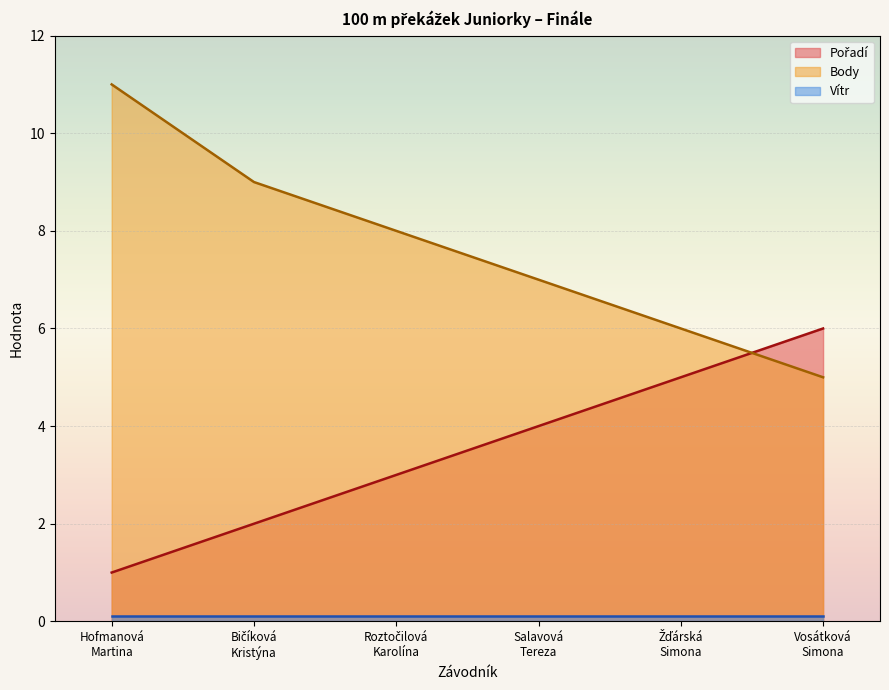

What is the maximum value shown in the chart?

11.0